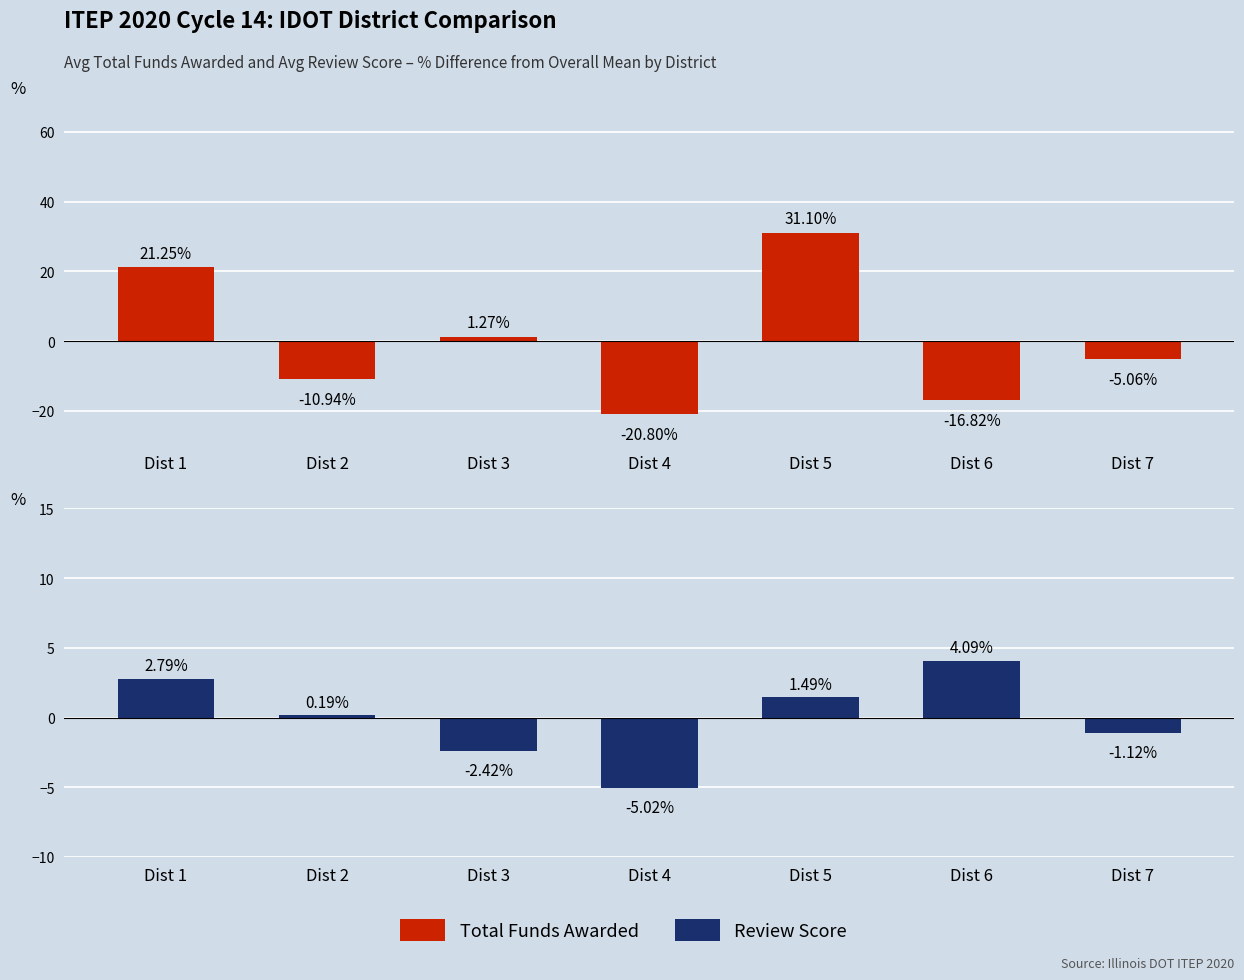

At which label is Total Funds Awarded closest to 5?

Dist 3